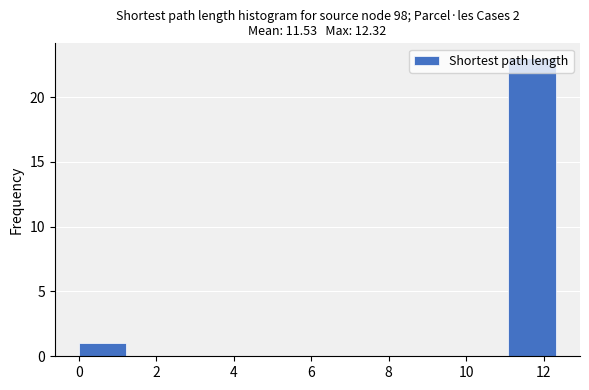

How tall is the bar that spans 0.0 to 1.2 on the x-axis? Neither the bar edges nor the heights are printed on the chart, so give them approximately, as read against the axes.

1